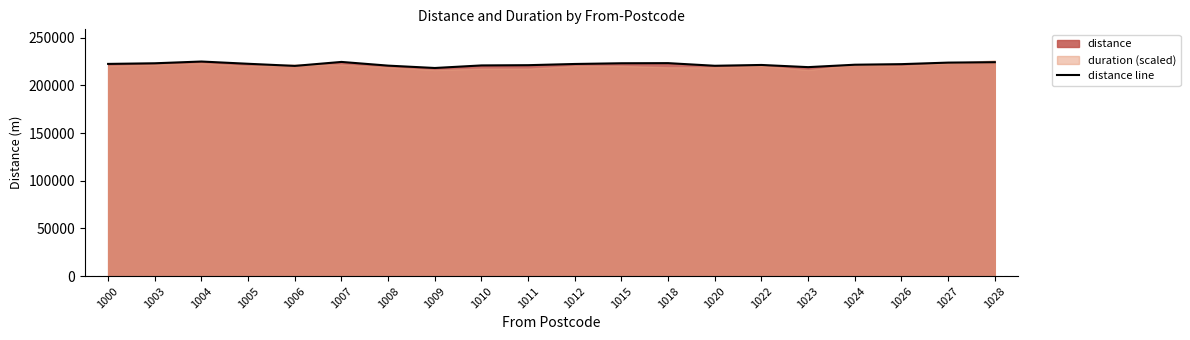

At which category does the data reach its first local valley?

1006